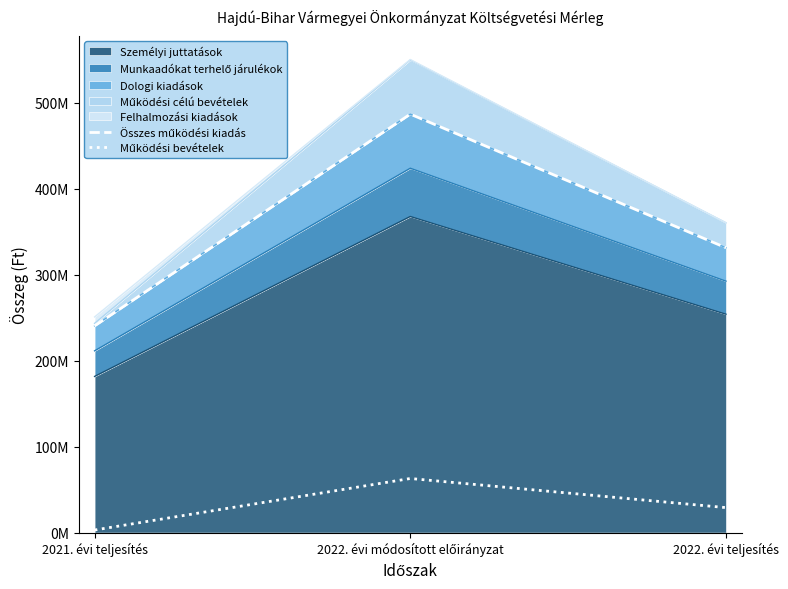

The value of Működési bevételek at 2022. évi teljesítés is 8550841. True or false?

False